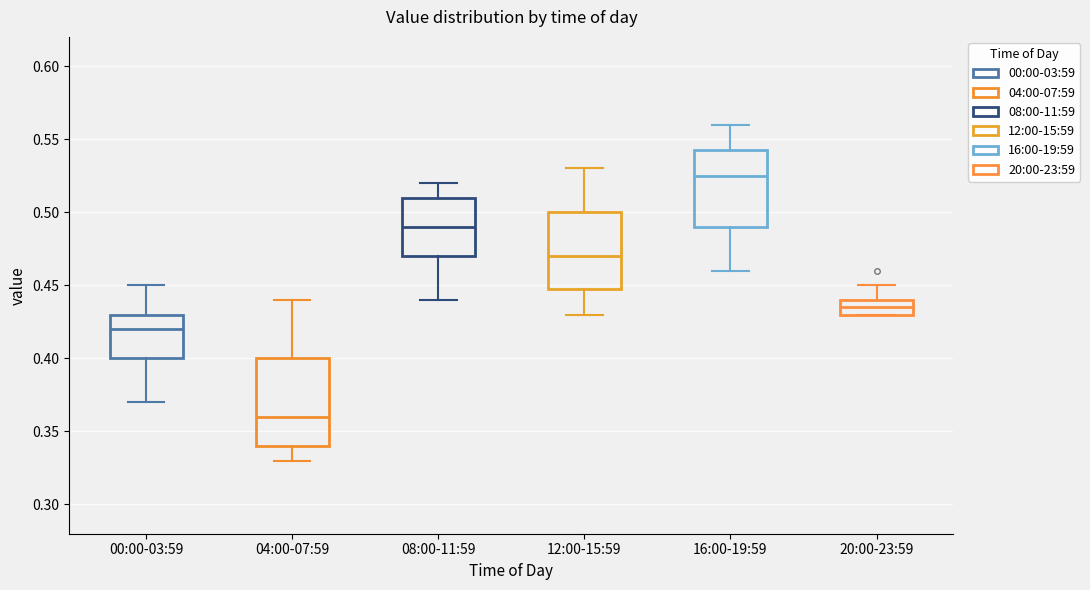

Reading left to right, transcribe this box plot: for each box, give where its median line is, the range the box spans, and where its two whiskers end, as read against the y-axis. The values are not printed on the chart, so give them approximately, as read against the axis.

00:00-03:59: median 0.420, box 0.400 to 0.430, whiskers 0.370 to 0.450
04:00-07:59: median 0.360, box 0.340 to 0.400, whiskers 0.330 to 0.440
08:00-11:59: median 0.490, box 0.470 to 0.510, whiskers 0.440 to 0.520
12:00-15:59: median 0.470, box 0.450 to 0.500, whiskers 0.430 to 0.530
16:00-19:59: median 0.525, box 0.490 to 0.545, whiskers 0.460 to 0.560
20:00-23:59: median 0.435, box 0.430 to 0.440, whiskers 0.430 to 0.450